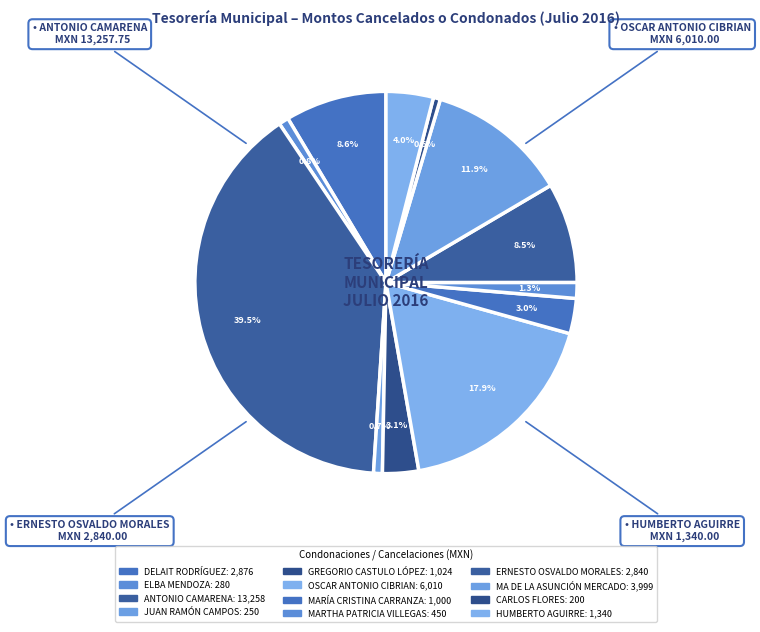

What percentage is the ELBA MENDOZA slice, to the nearest percent?

1%